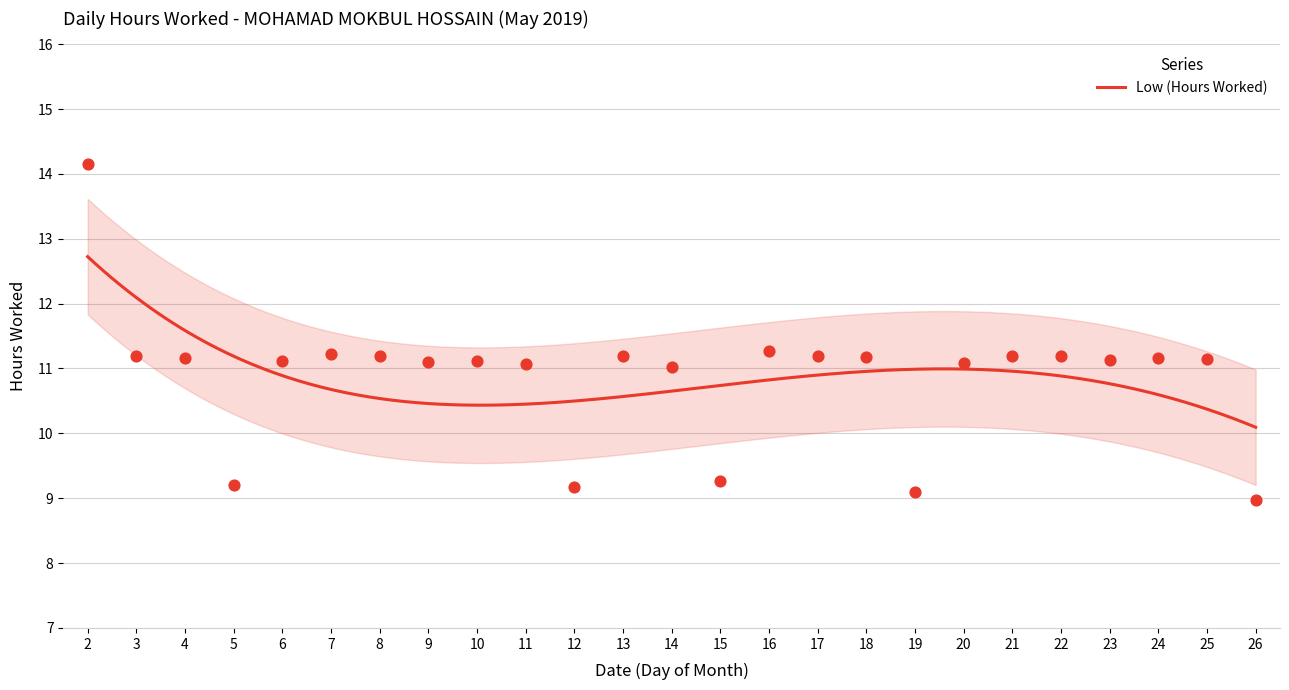

Which has a higher value, 14 or 10?

10